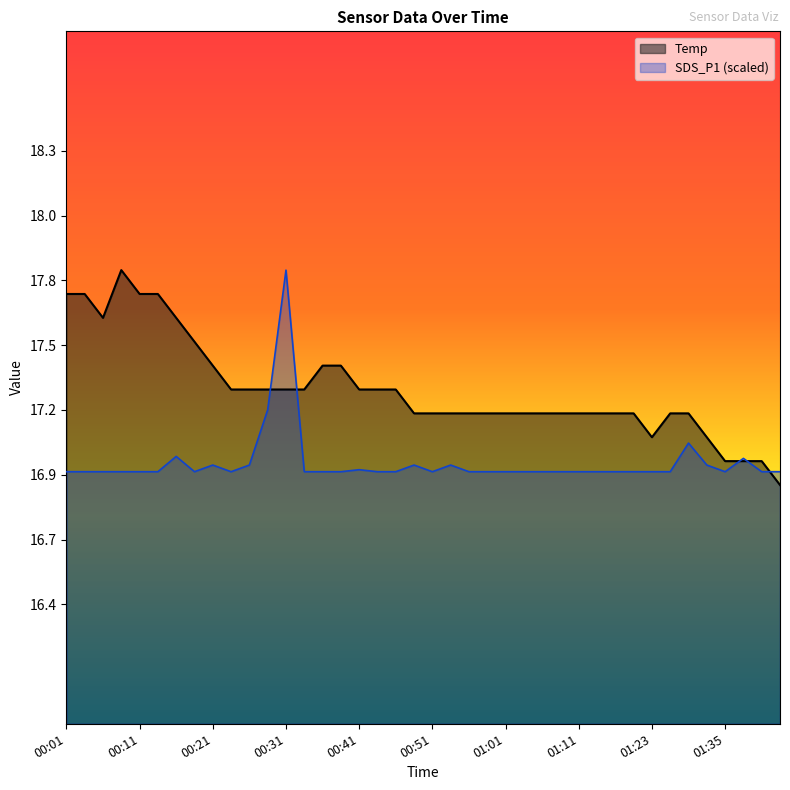

What is the minimum value for Temp?

16.9